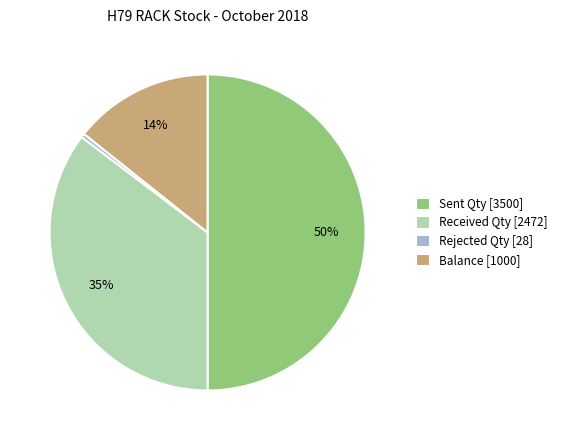

Which has a higher value, Received Qty [2472] or Balance [1000]?

Received Qty [2472]